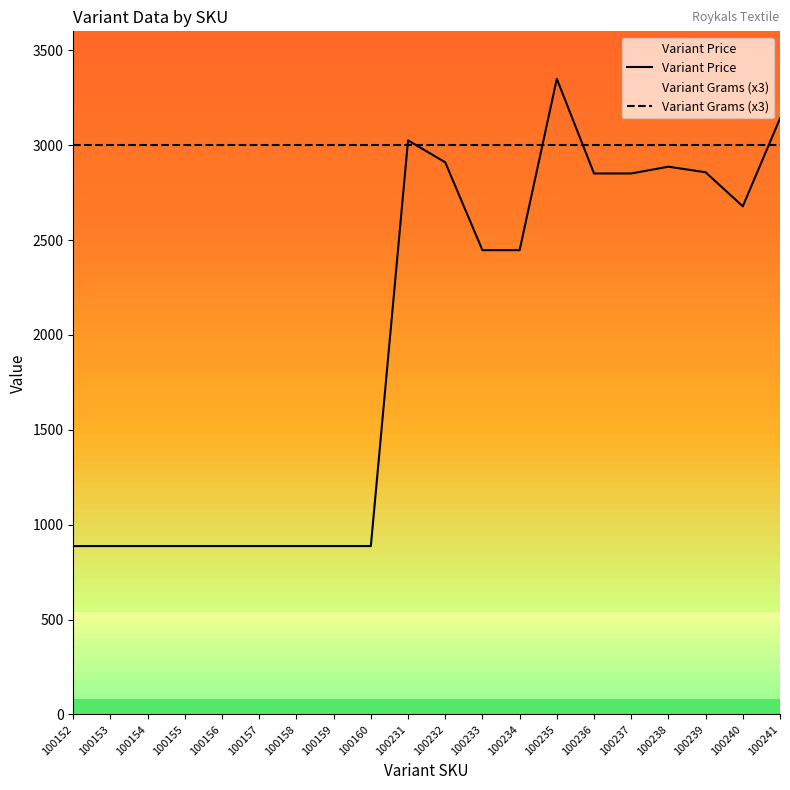

What is the average value of the Variant Price series?

1971.5